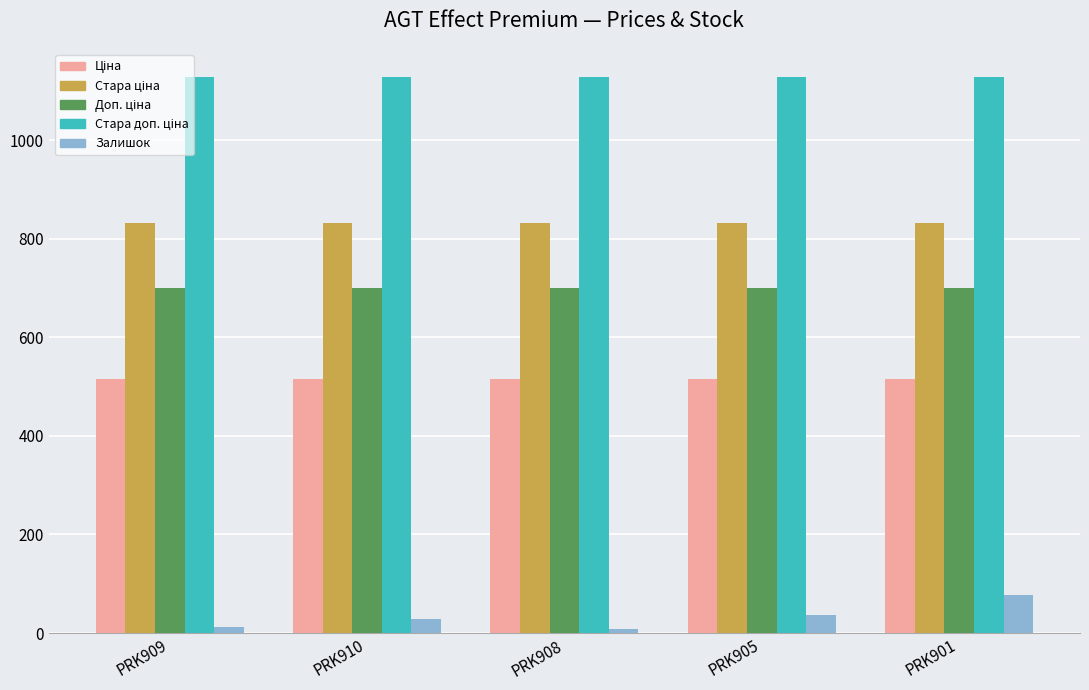

At how many categories does at least one series exceed 1015?

5